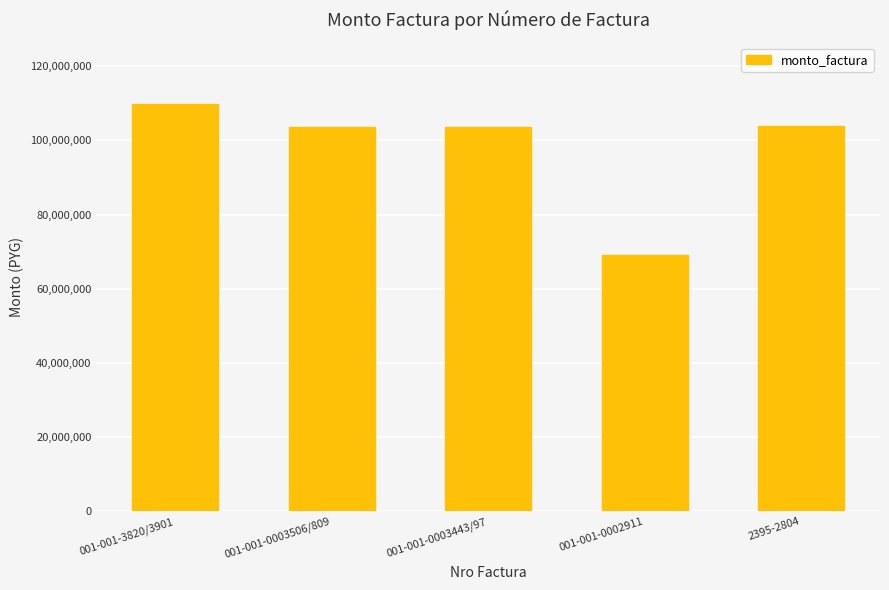

Which category has the highest value across all series?

001-001-3820/3901